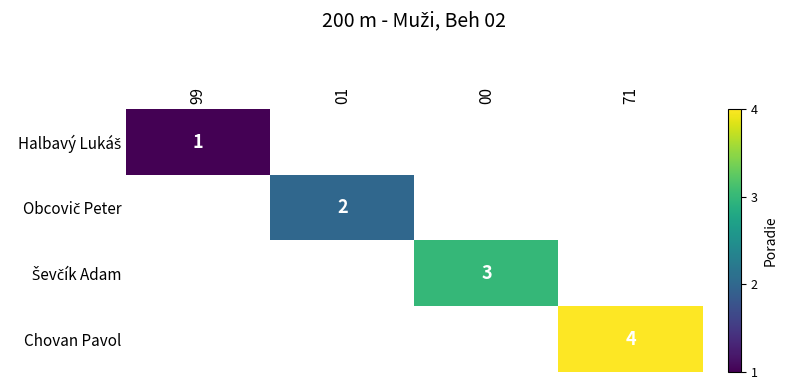

How many categories are shown in the chart?

4